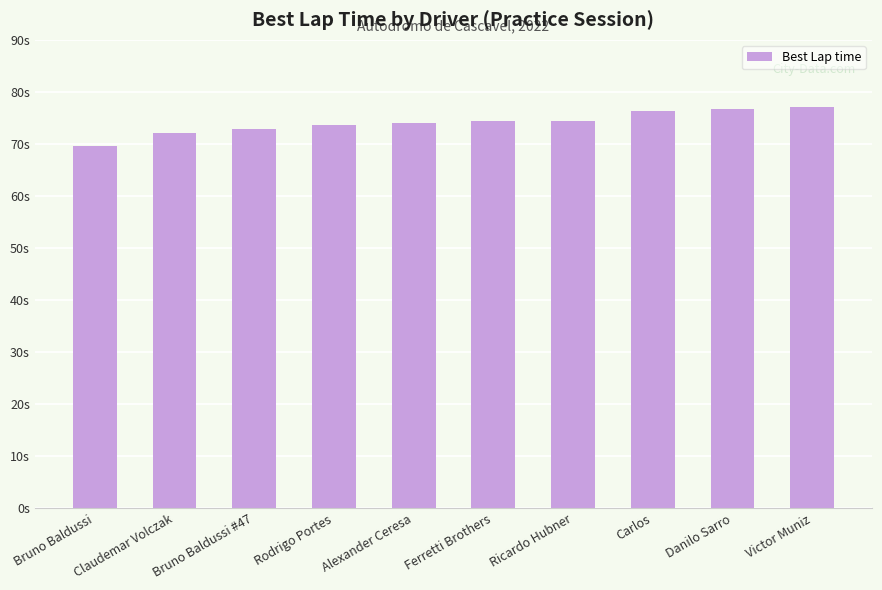

True or false: the data shows 37.4 at Ricardo Hubner.

False